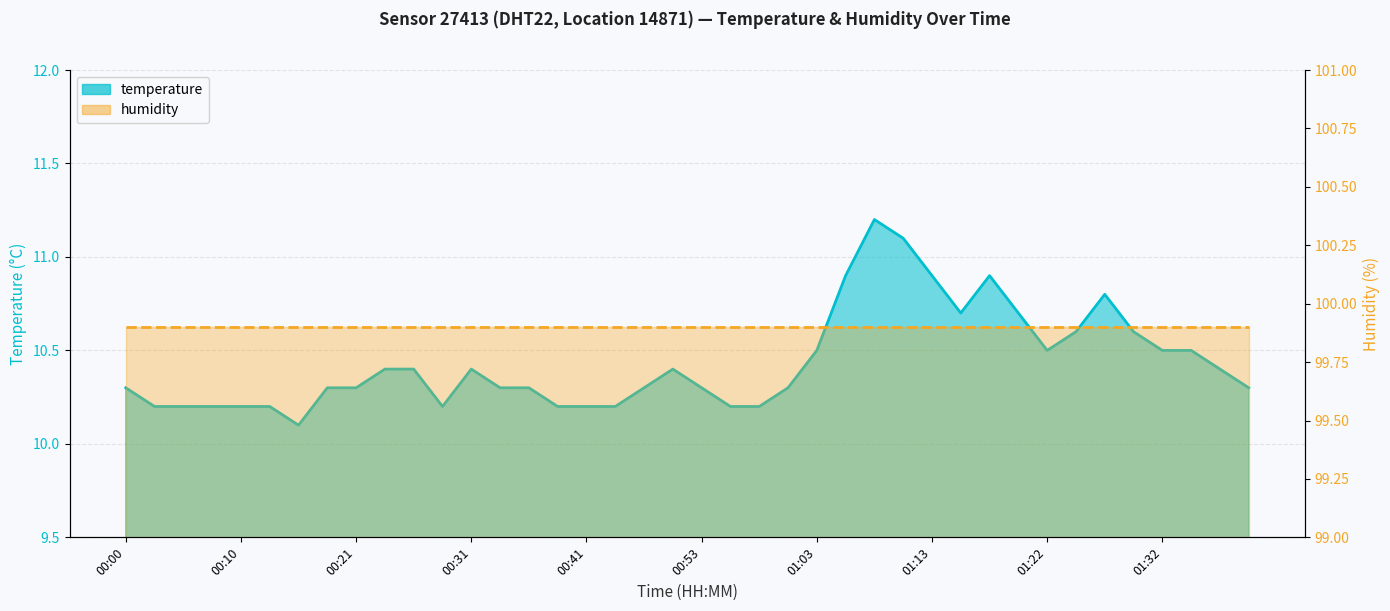

What is the ratio of the value at 01:25 to the value at 01:15?

1.0